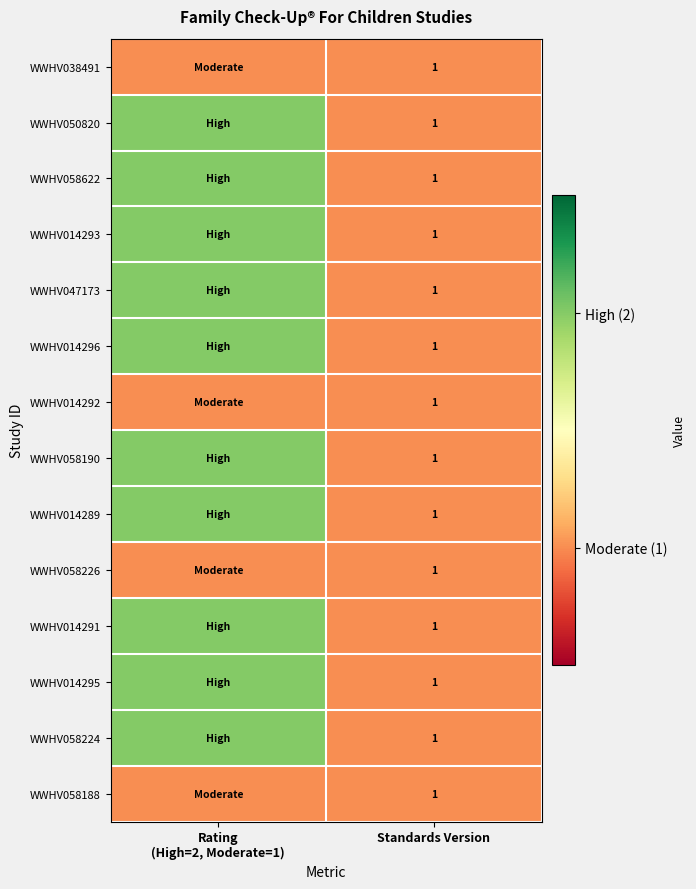

Is it true that WWHV014295 equals 1 at Standards Version?

True